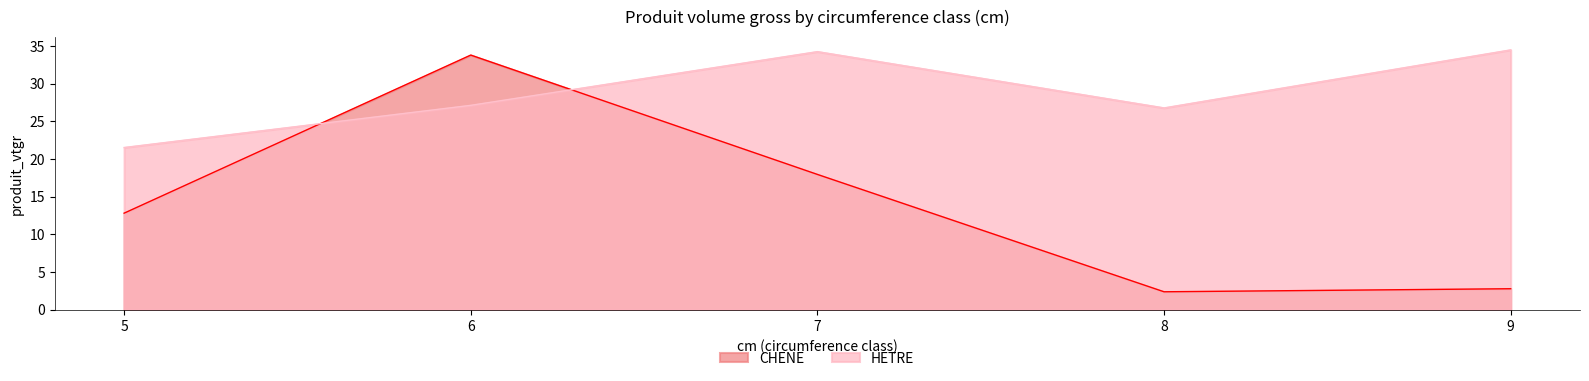

Rank the series by their maximum value, from highest to lowest.

HETRE, CHENE